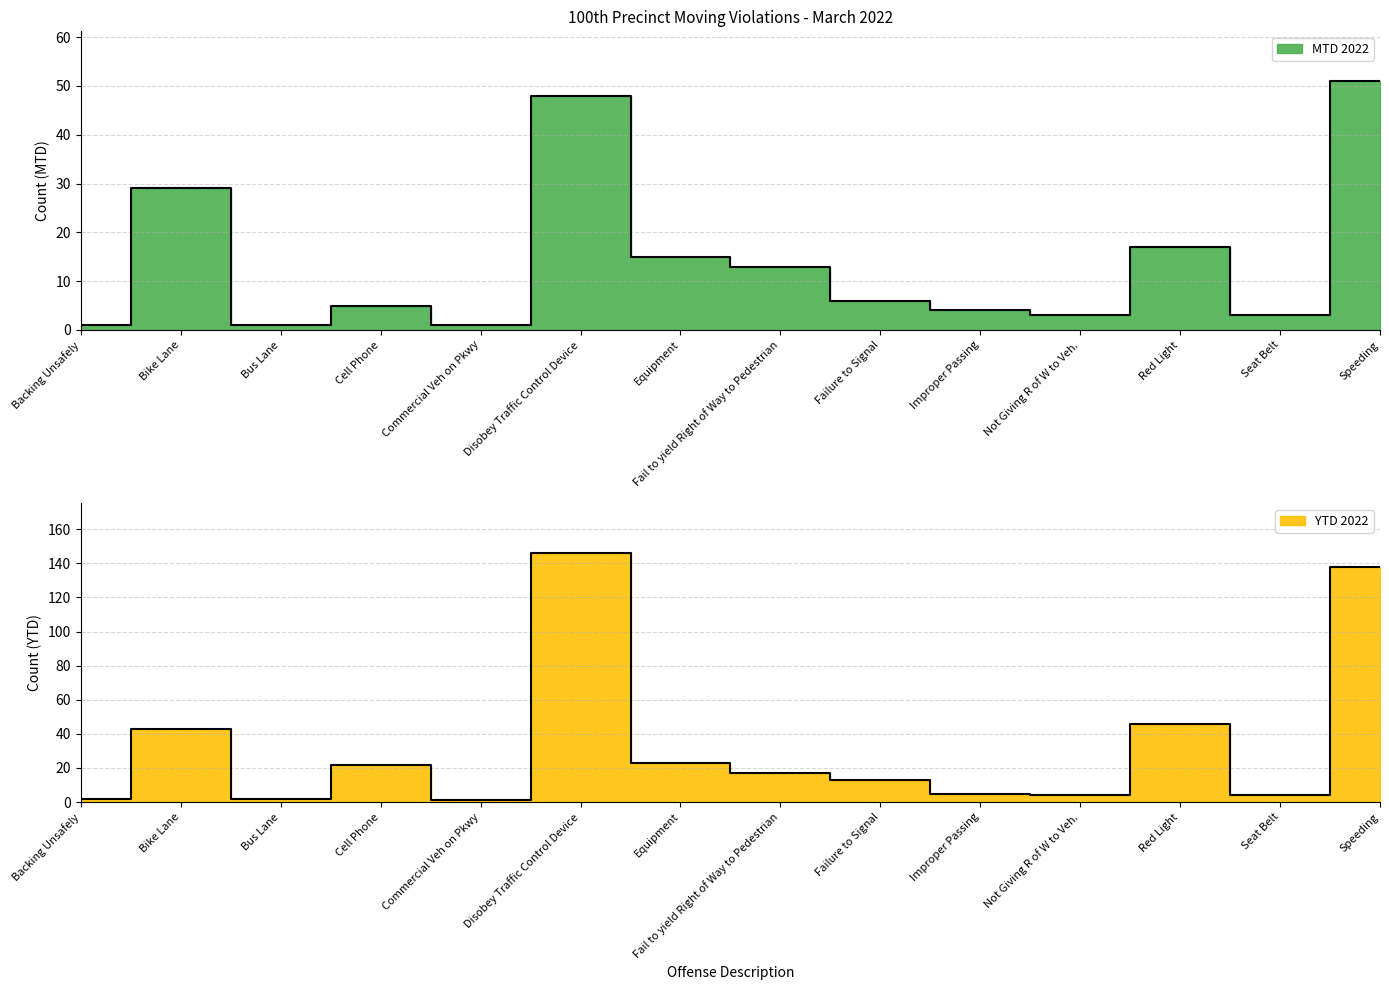

What is the label of the 9th point from the right?

Disobey Traffic Control Device